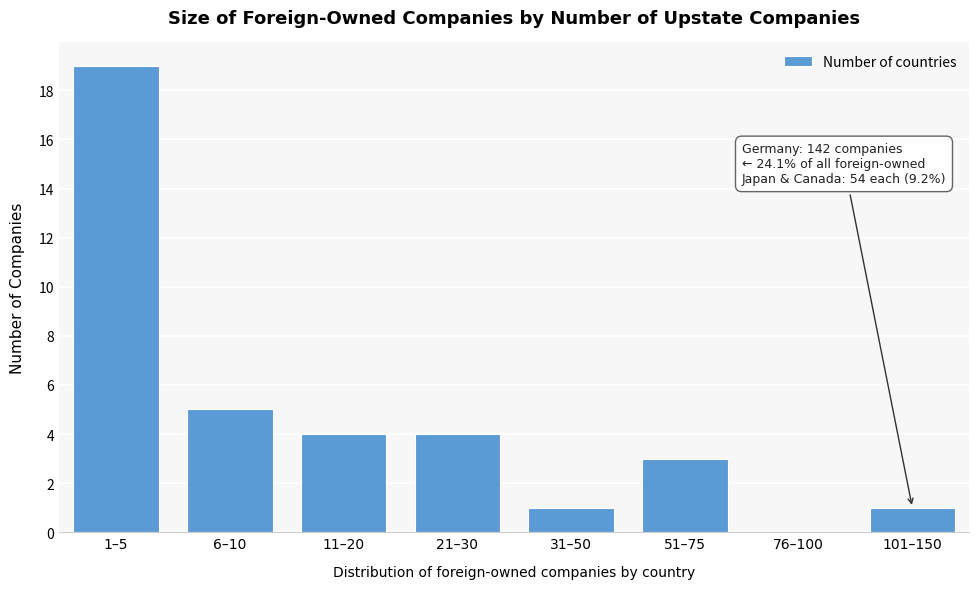

Reading left to right, extract all data points from this chart.

1–5=19	6–10=5	11–20=4	21–30=4	31–50=1	51–75=3	76–100=0	101–150=1